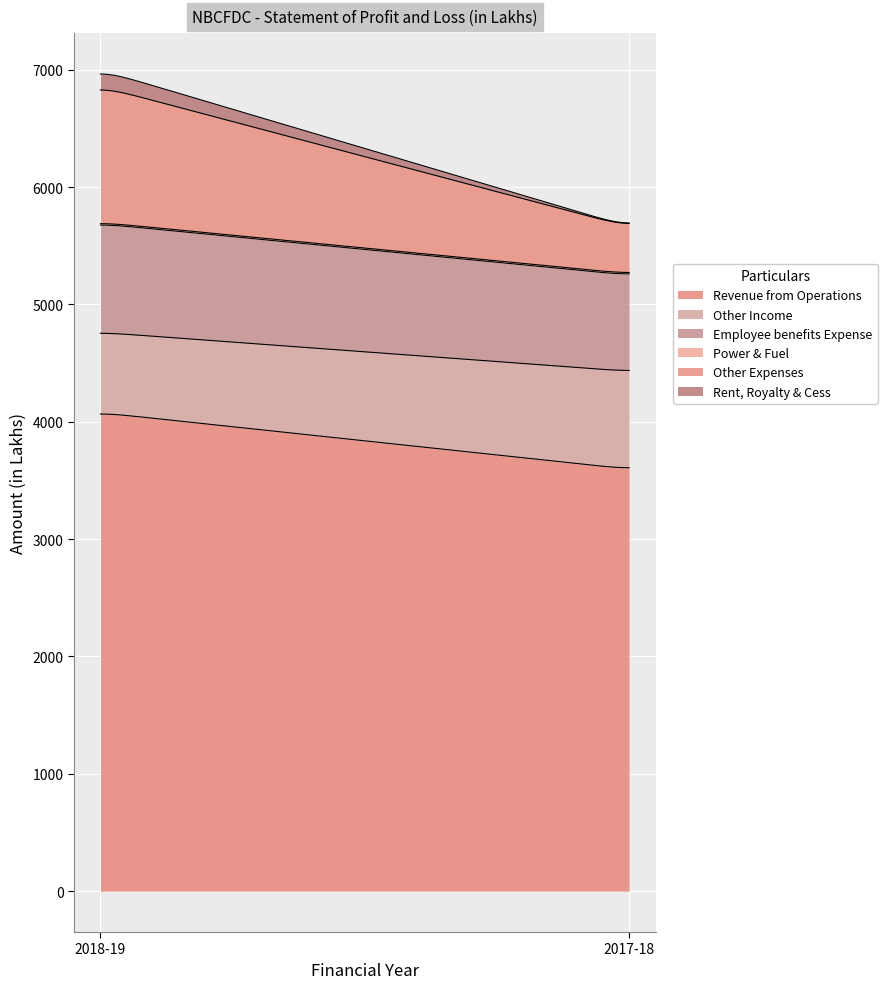

Is the value of Power & Fuel at 2017-18 greater than the value of Rent, Royalty & Cess at 2017-18?

Yes